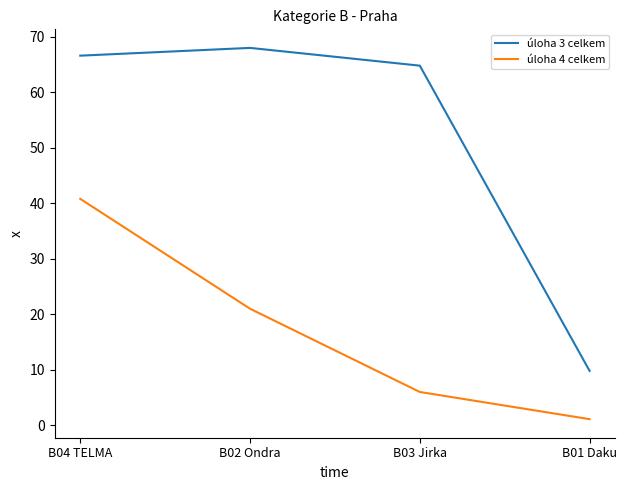

How many lines are shown in the chart?

2